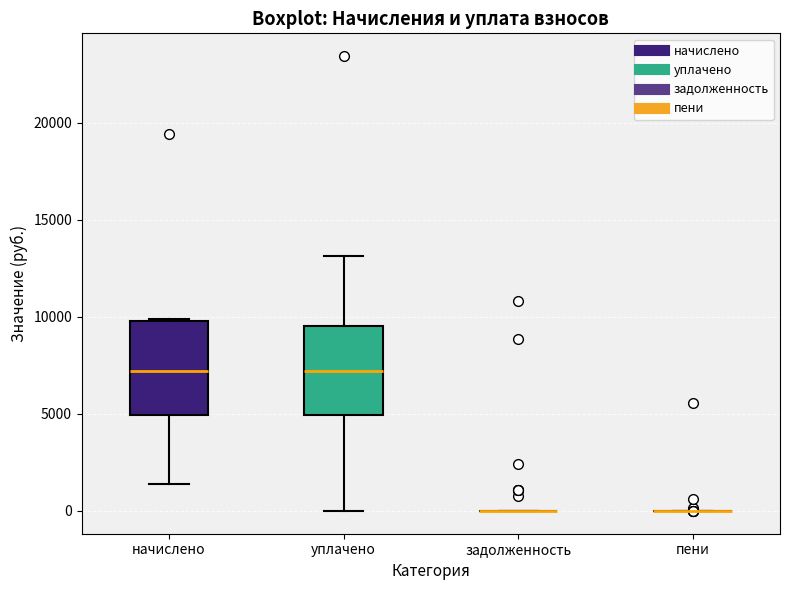

Reading left to right, transcribe this box plot: for each box, give where its median line is, the range the box spans, and where its two whiskers end, as read against the y-axis. The values are not printed on the chart, so give them approximately, as read against the axis.

начислено: median 7000, box 5000 to 10000, whiskers 1500 to 10000
уплачено: median 7000, box 5000 to 9500, whiskers 0 to 13000
задолженность: box collapsed to a line at 0, whiskers 0 to 0
пени: box collapsed to a line at 0, whiskers 0 to 0